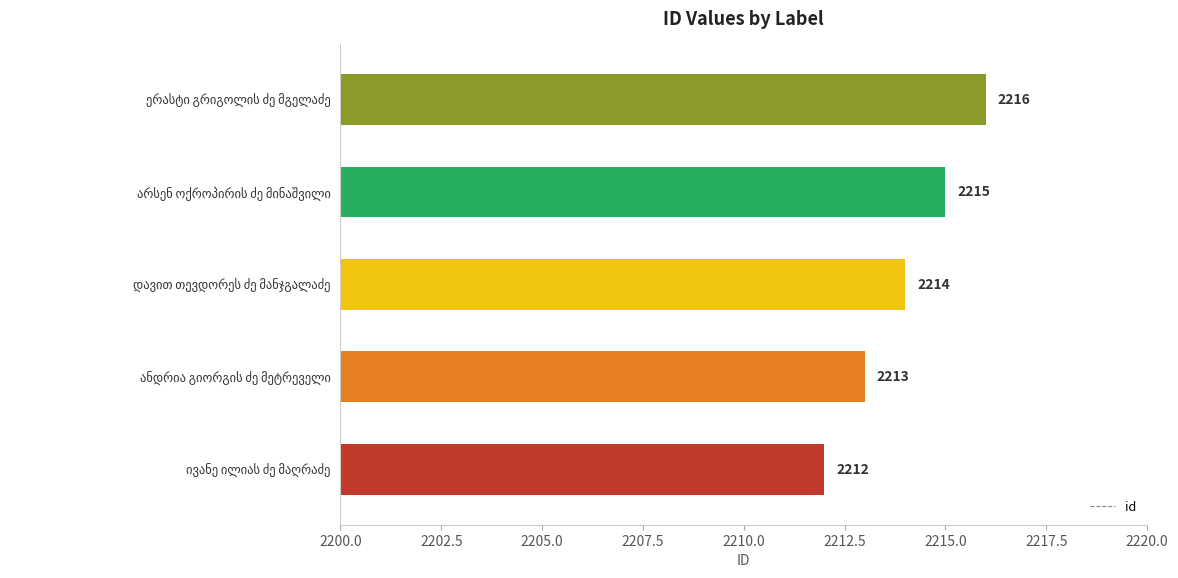

How many bars are there in total?

5